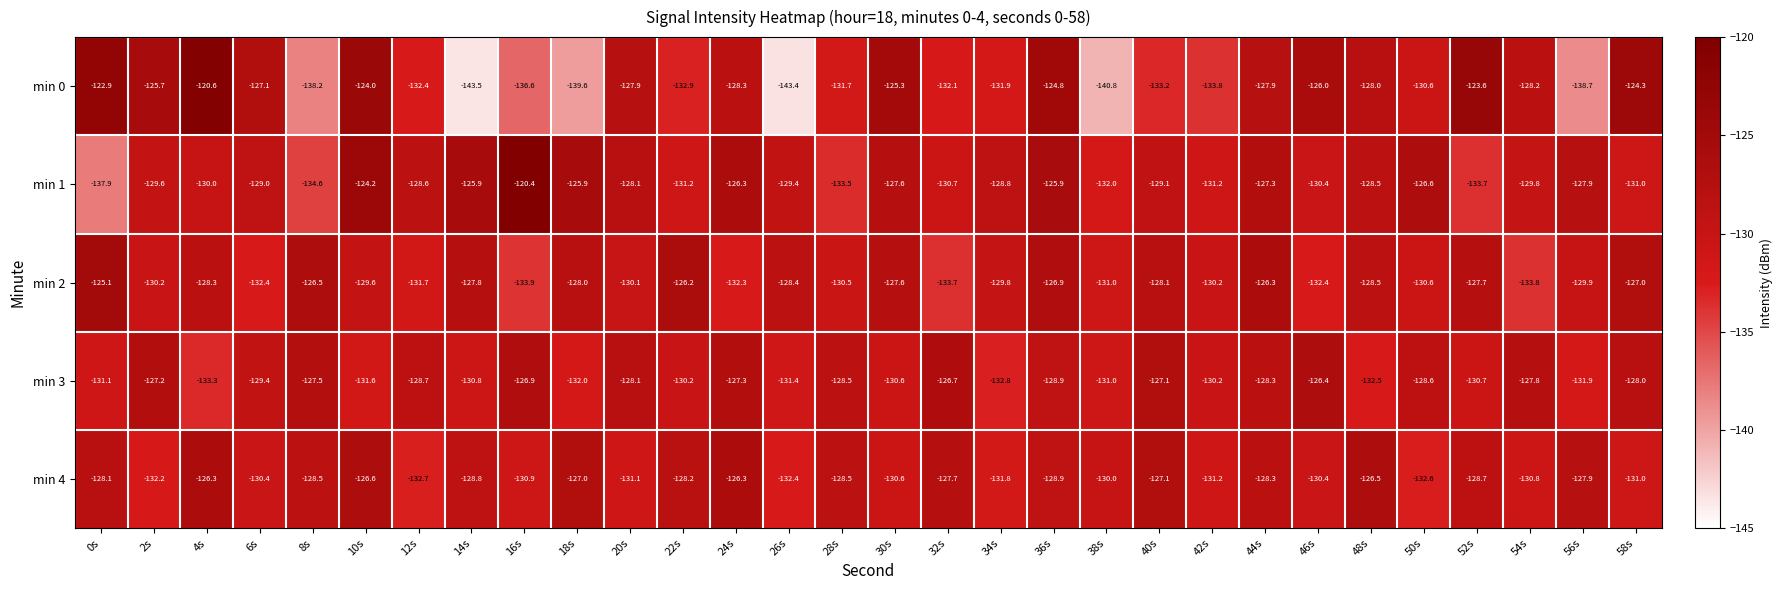

At 6s, list the series in order from largest to smallest.

min 0, min 1, min 3, min 4, min 2